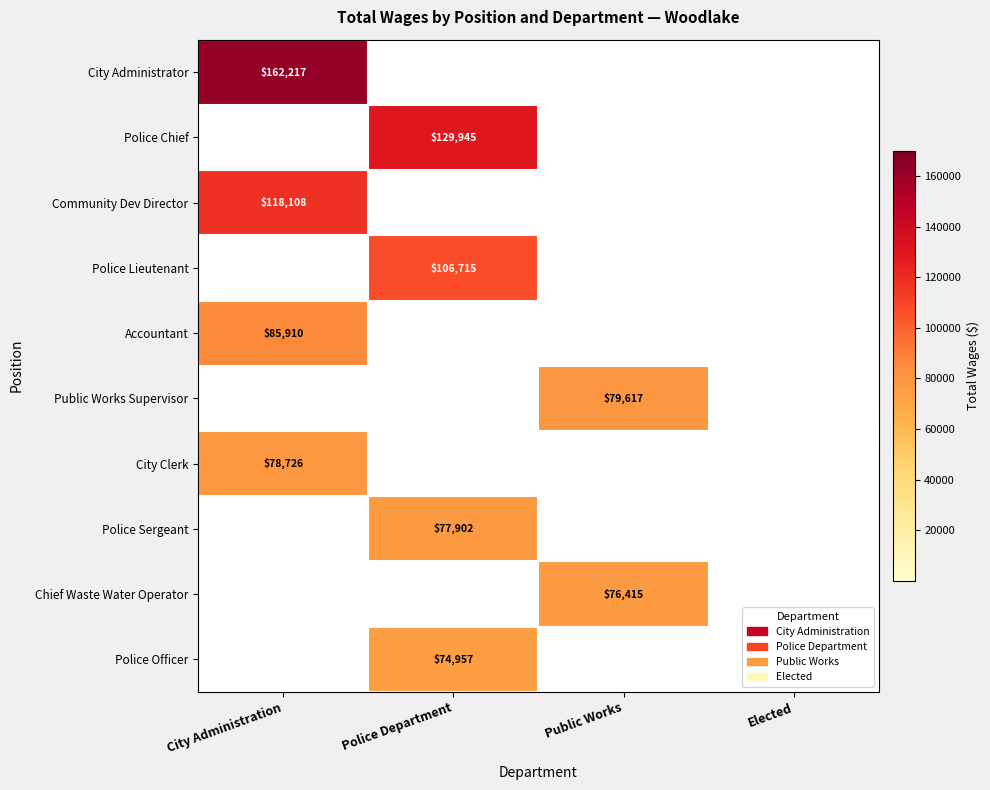

True or false: Accountant has a value of 85910 at City Administration.

True